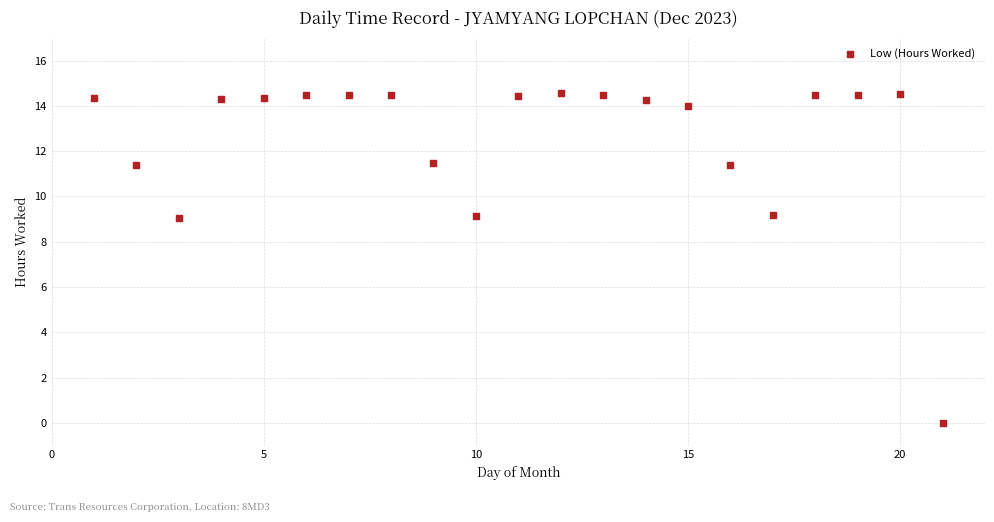

What is the range of X values (max minus min)?

20.0